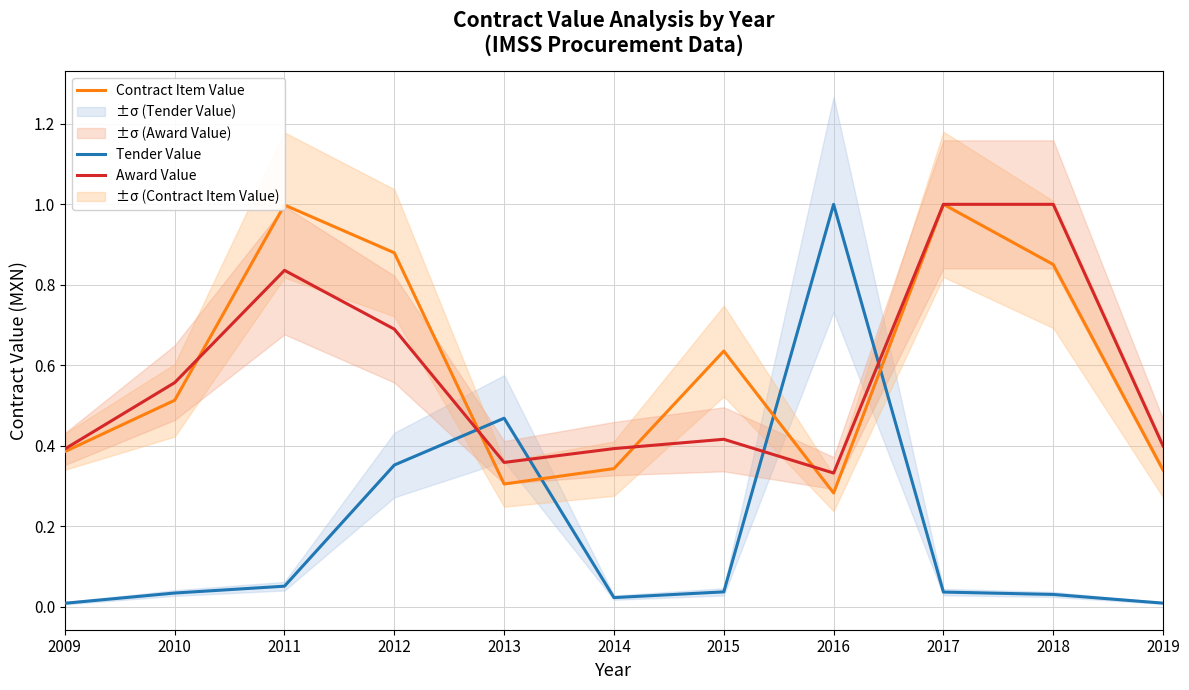

At how many categories does at least one series exceed 0?

11